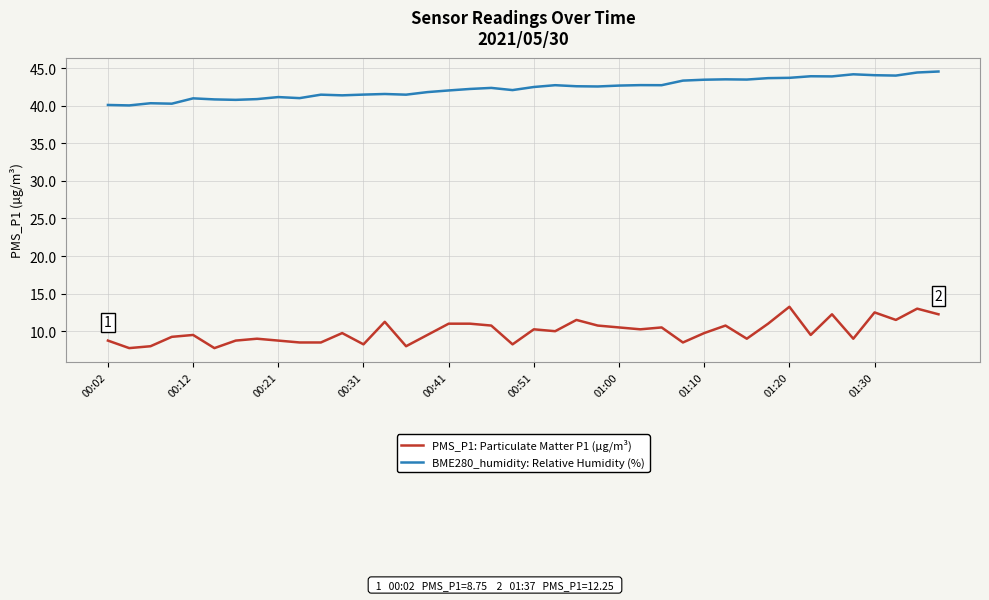

What is the minimum value shown in the chart?

7.8